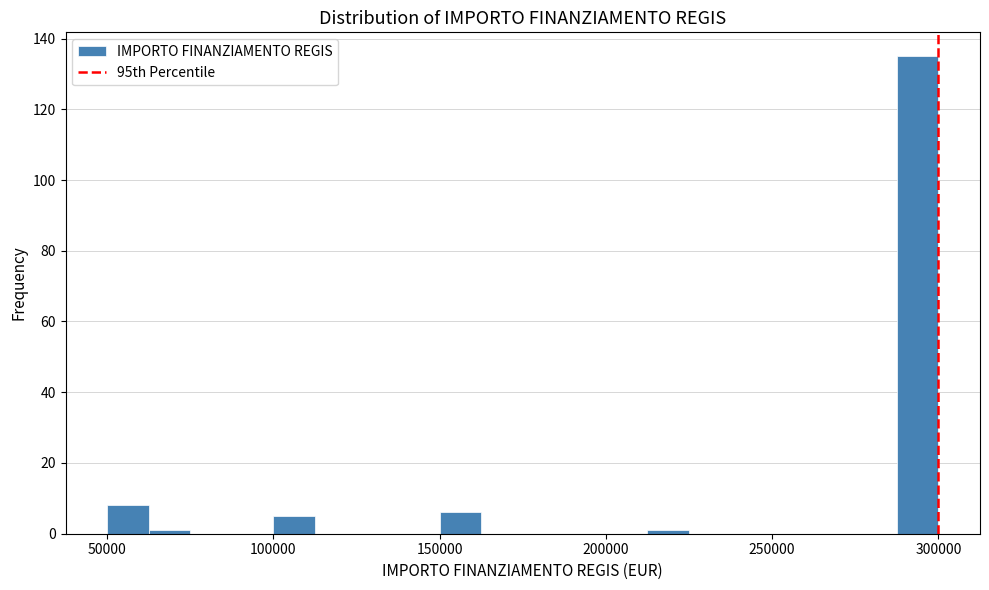

Around what value on the x-axis is the tallest bar? Give the approximate position of its centre, as read against the axis.

295000